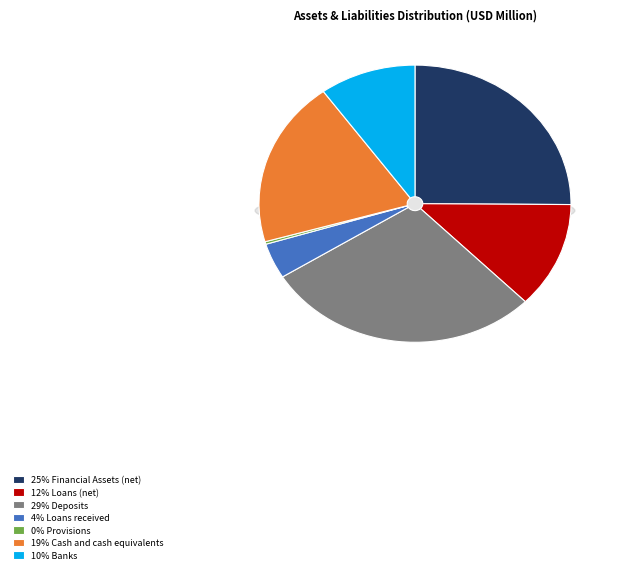

What percentage is the Financial Assets (net) slice, to the nearest percent?

25%